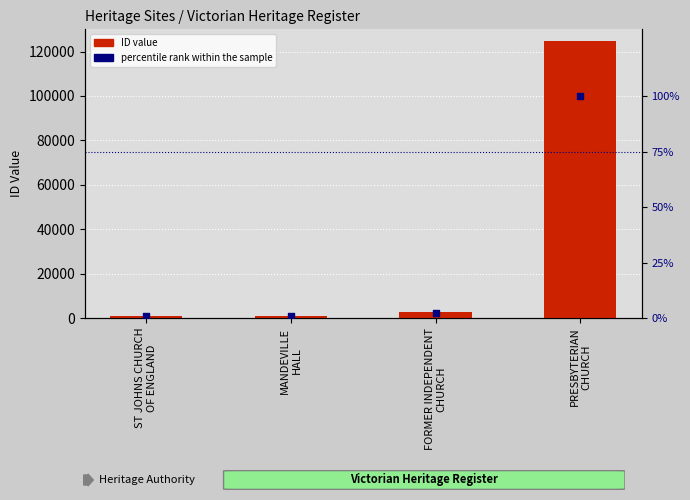

At how many categories does at least one series exceed 113570?

1